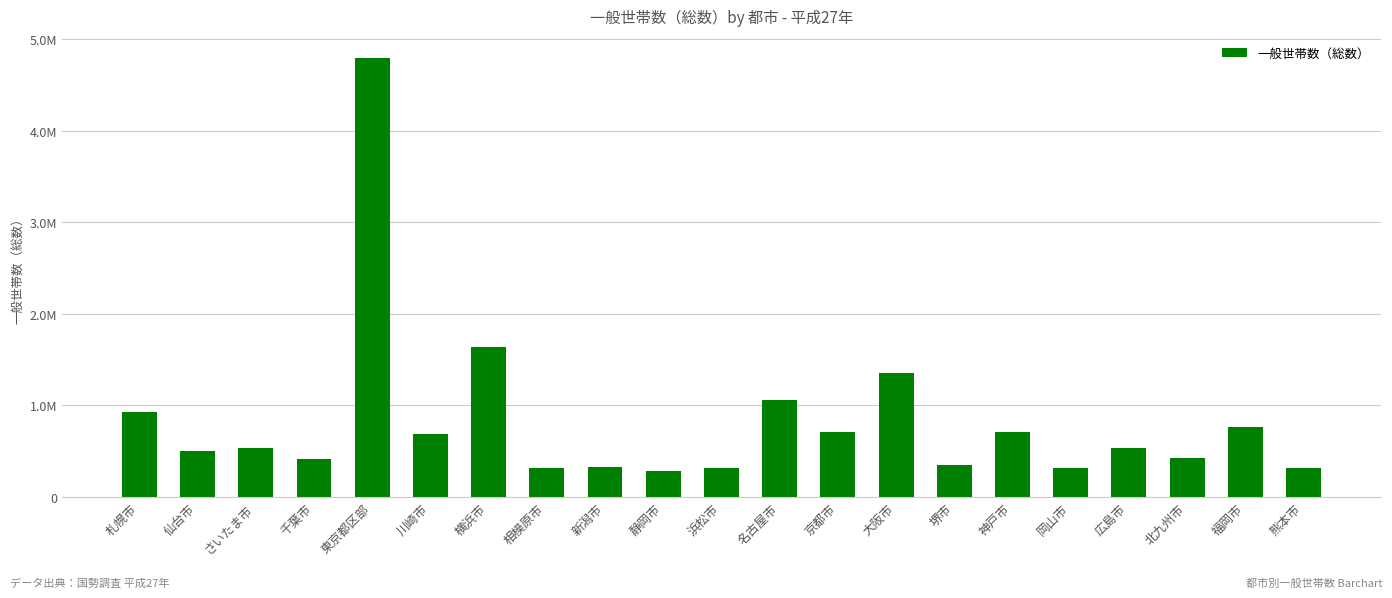

Reading left to right, what are all the values shown in this chart?

920415	498257	532462	416827	4793594	689886	1635805	310833	321028	285626	308765	1056929	705142	1352413	349878	704497	308807	530948	425544	763824	314740